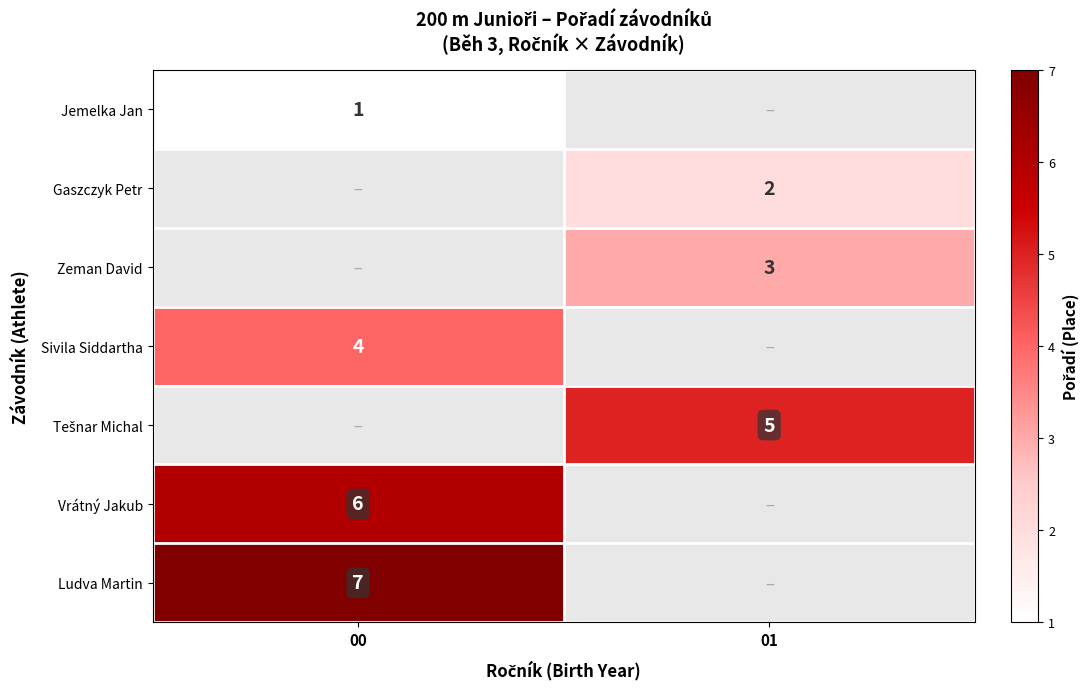

Which category has the highest value across all series?

00